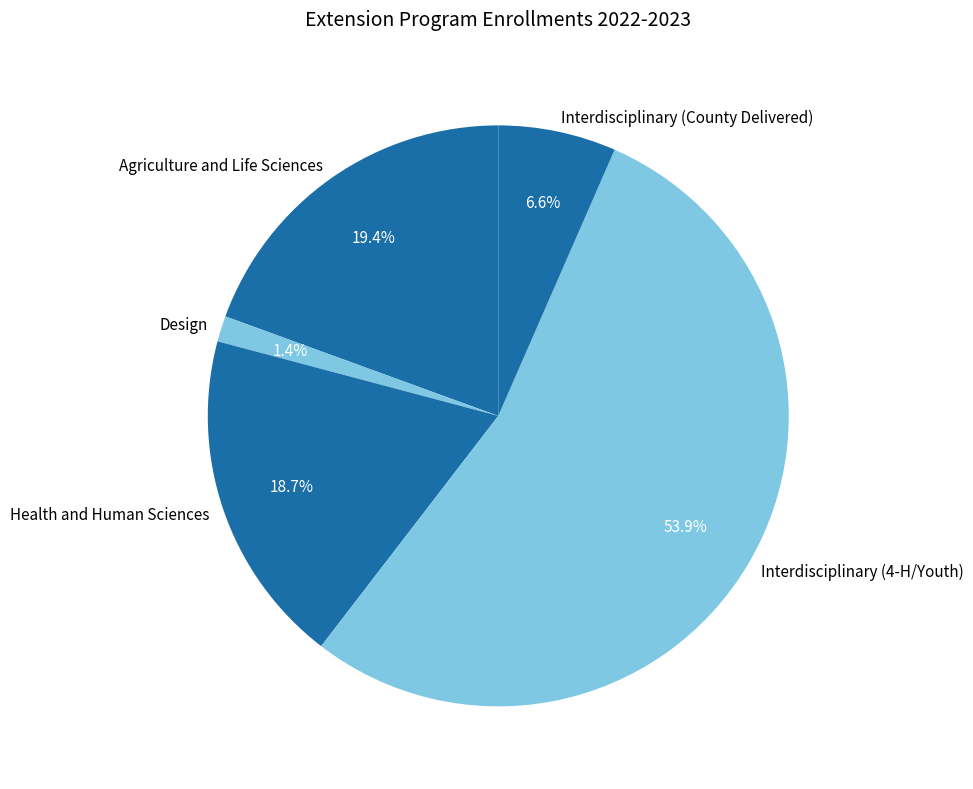

Which category accounts for the majority?

Interdisciplinary (4-H/Youth)